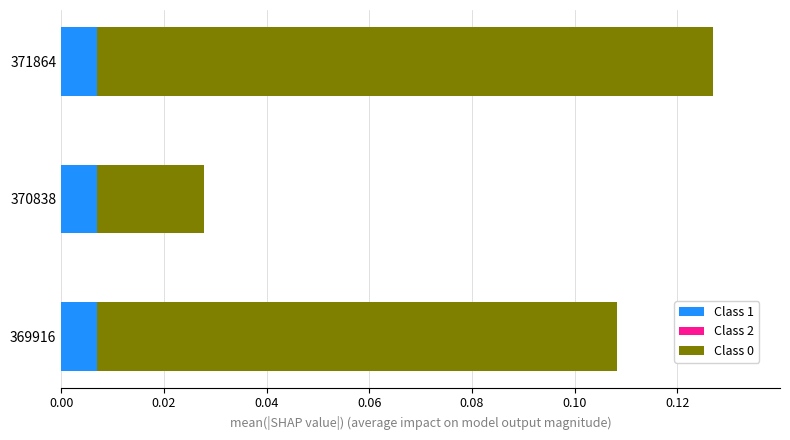

How many data points does each series have?

3